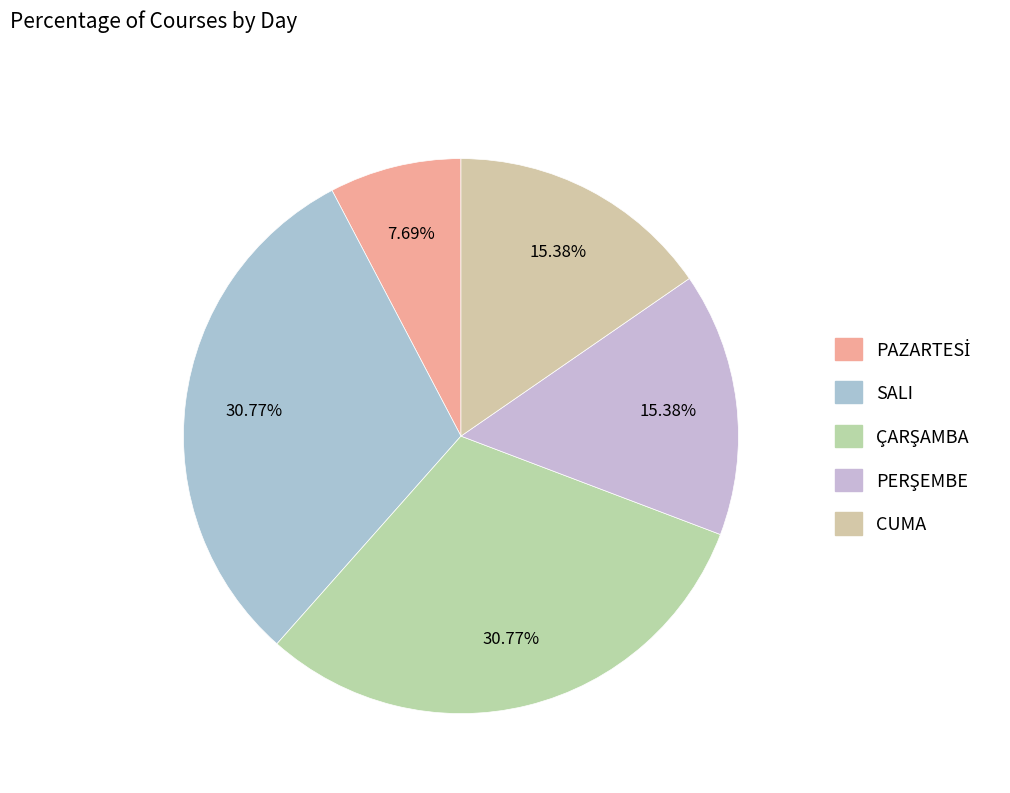

What percentage is the PAZARTESİ slice, to the nearest percent?

8%